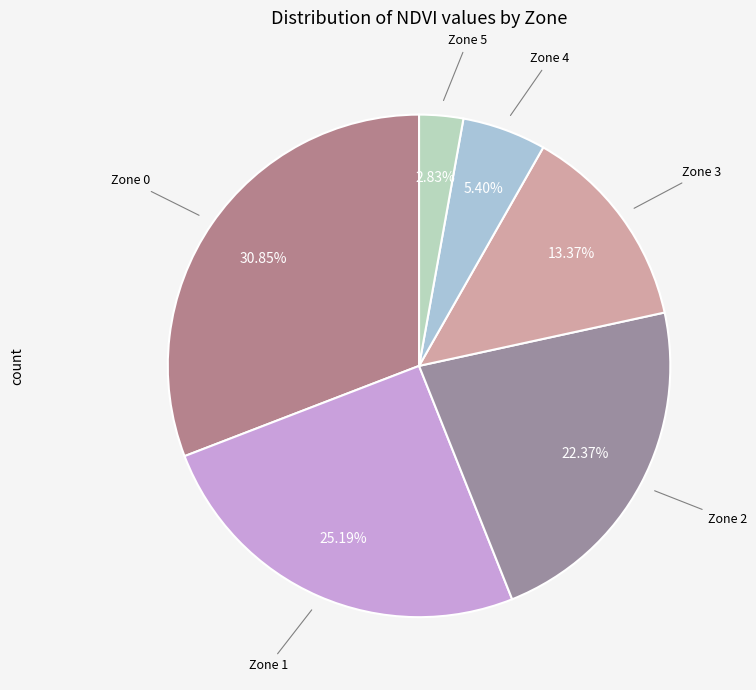

How many segments does this pie chart have?

6